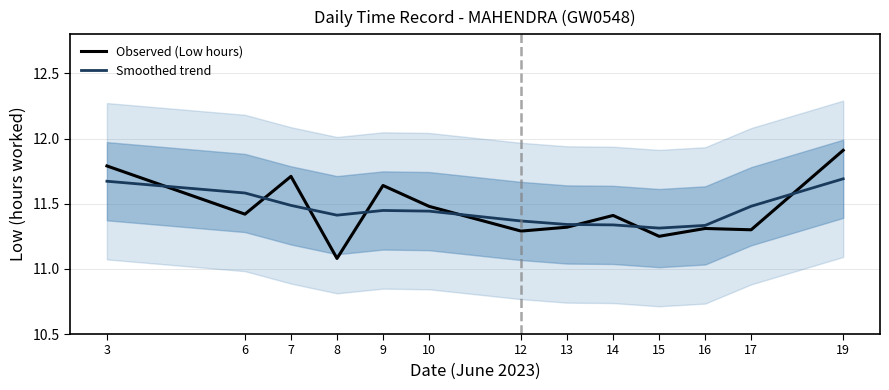

Between 14 and 15, which is larger?

14